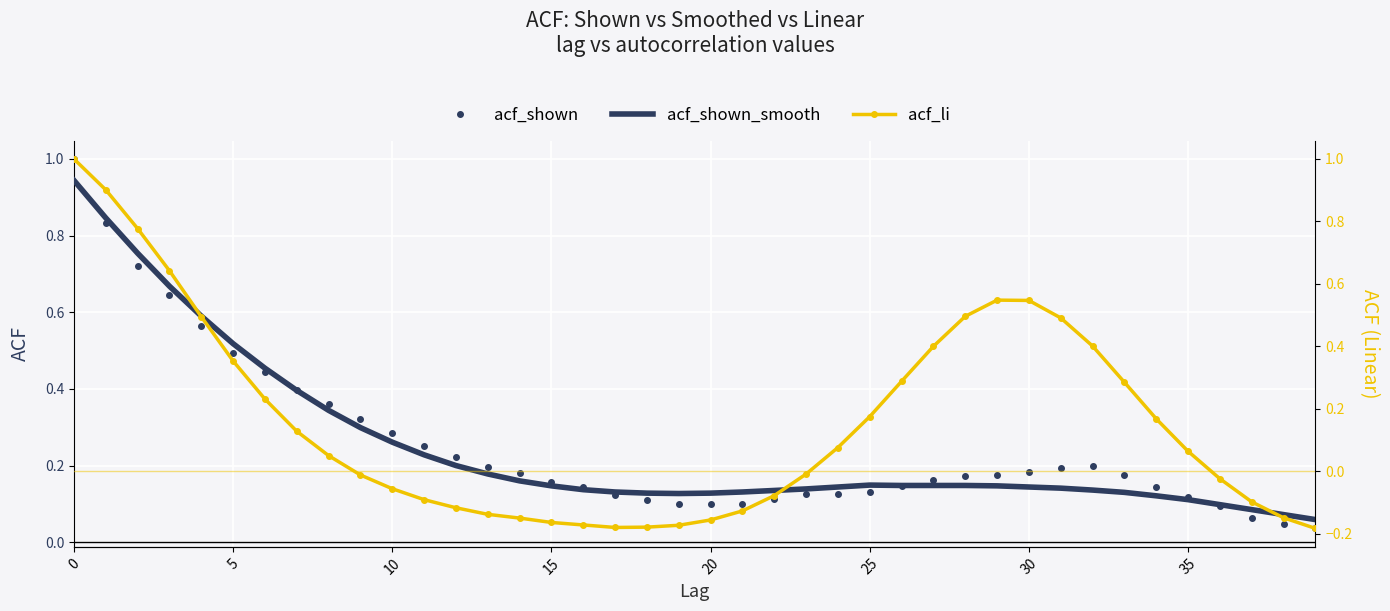

Which has a higher value, 24 or 21?

24